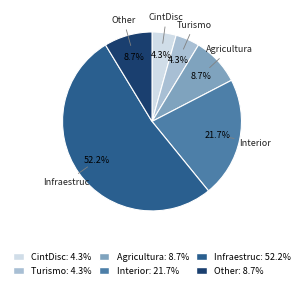

Count the number of slices in the pie.

6